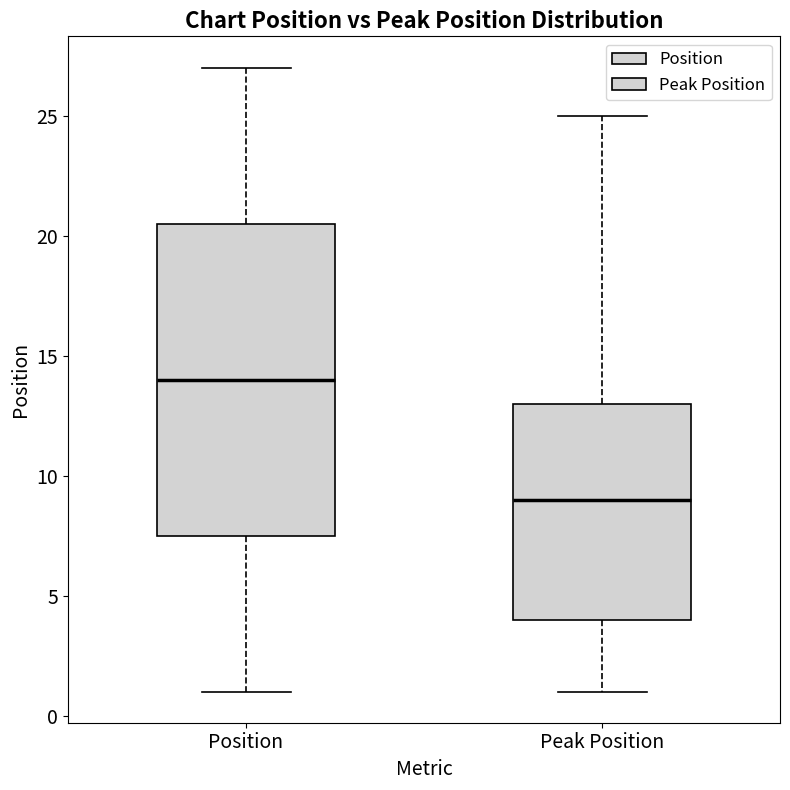

Where is the upper edge of the box for Peak Position on the y-axis? The values are not printed on the chart, so give them approximately, as read against the axis.

13.0